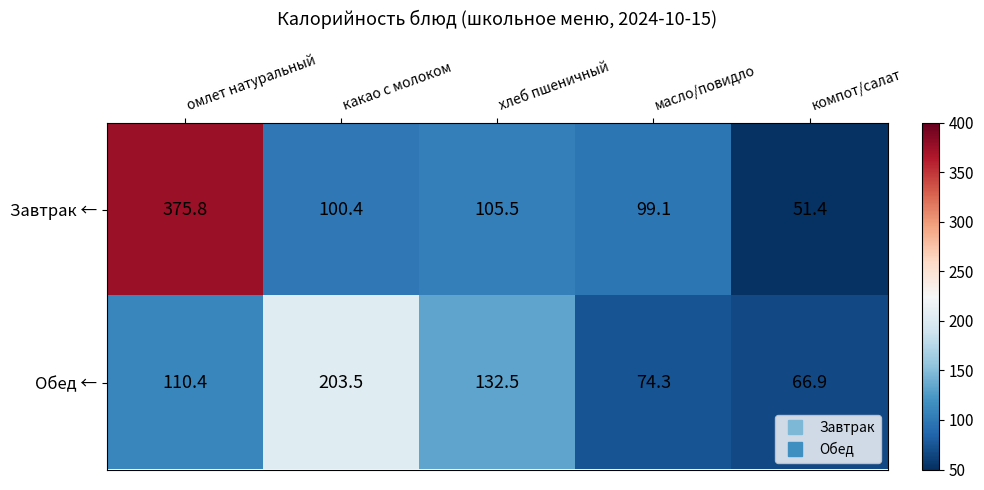

What is the difference between the highest and lowest values at какао с молоком?

103.1